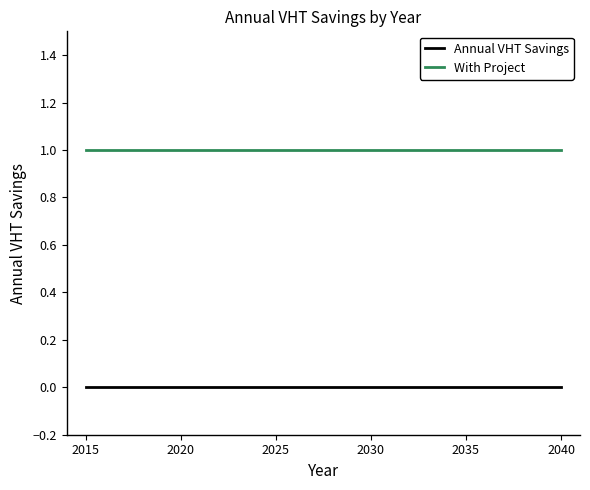

Which series has the largest total across all categories?

With Project